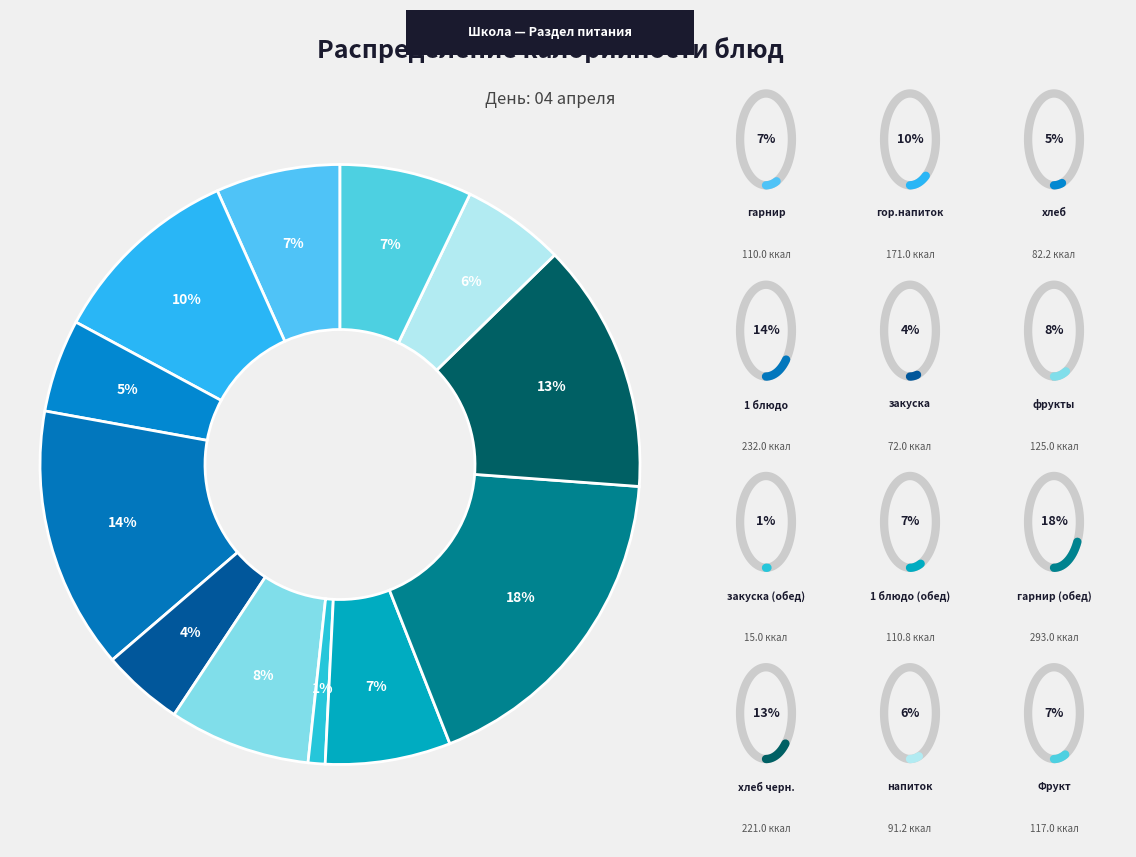

Which category has the biggest portion of the pie?

гарнир (обед)